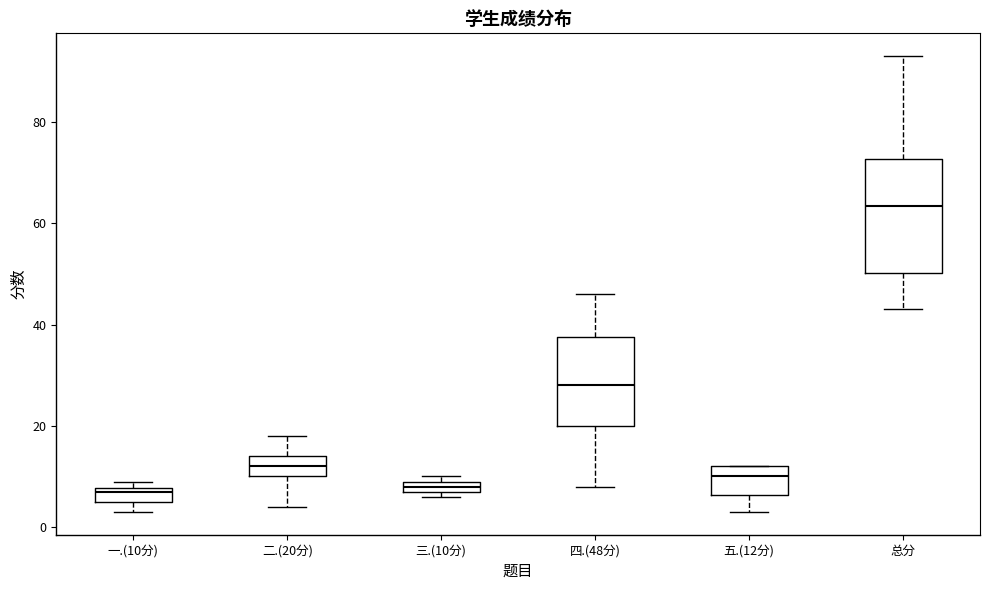

Where does the upper whisker of the box for 四.(48分) end on the y-axis? The values are not printed on the chart, so give them approximately, as read against the axis.

46